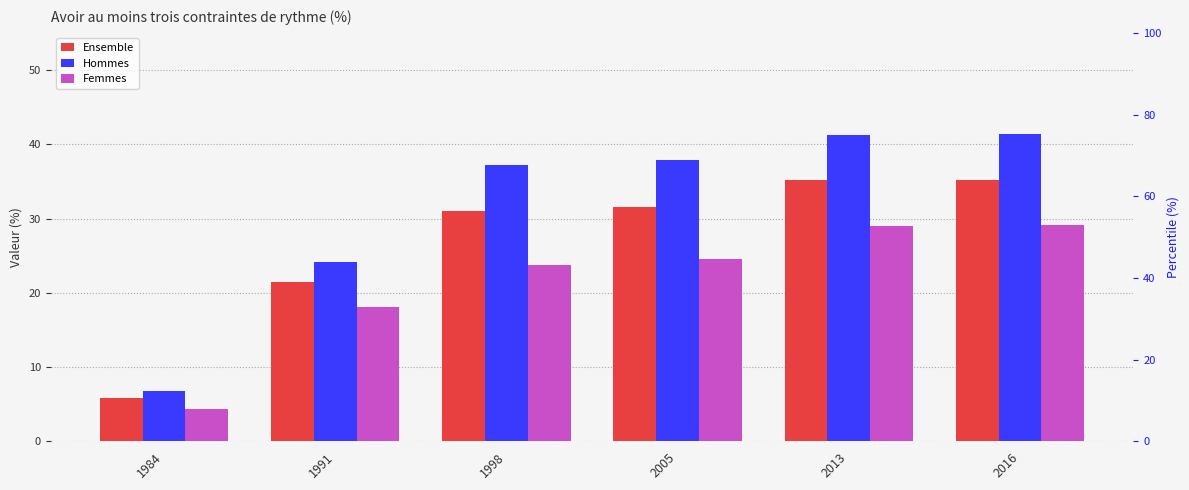

What is the difference between the Femmes values at 2005 and 2016?

4.6